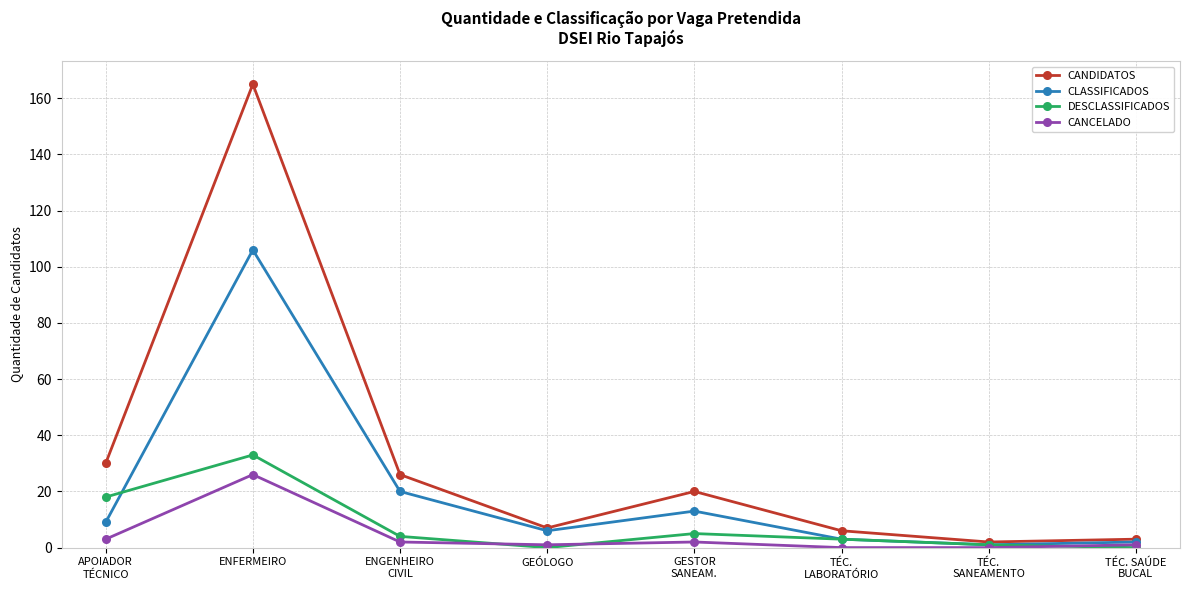

At which category does the chart reach its peak across all series?

ENFERMEIRO